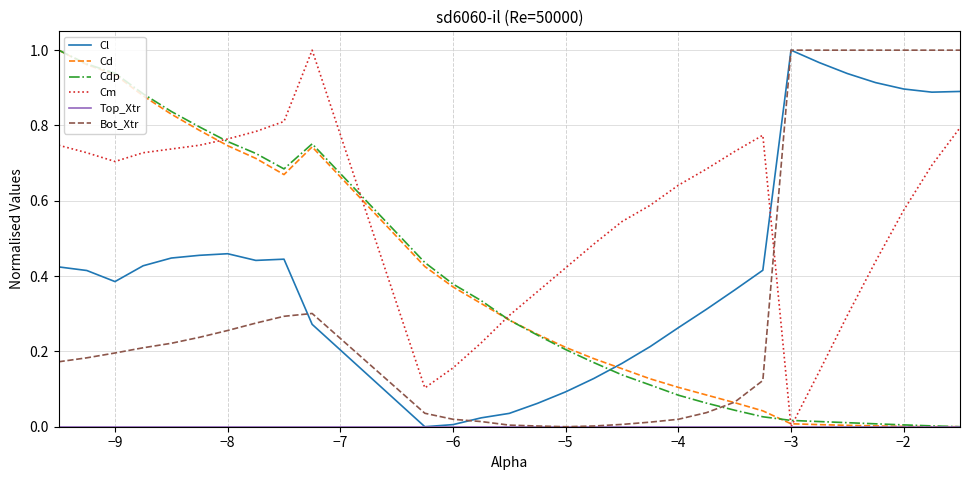

Which series has the largest total across all categories?

Cm